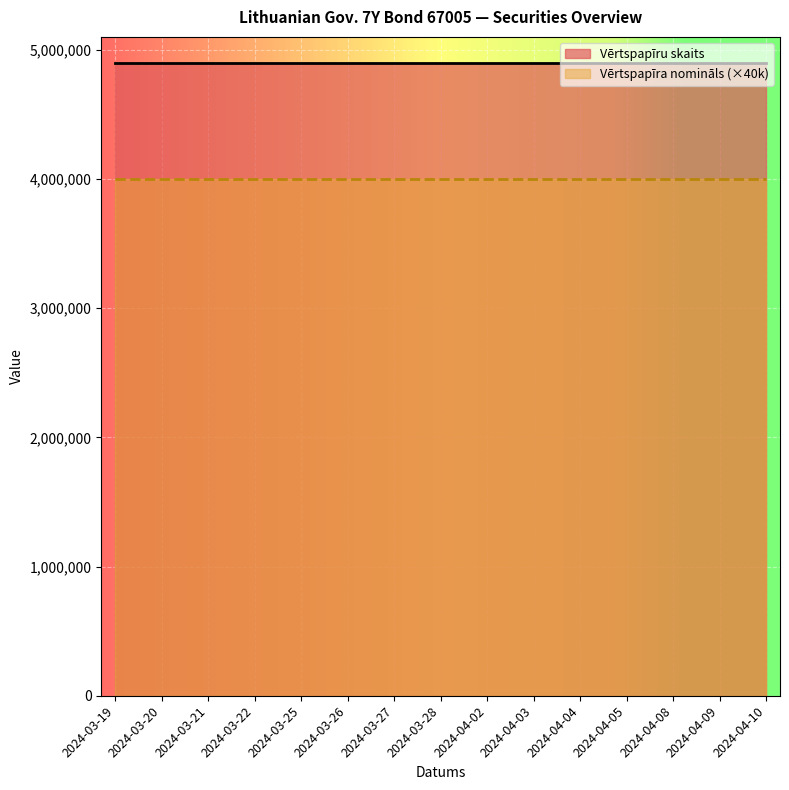

What is the smallest value displayed?

4000000